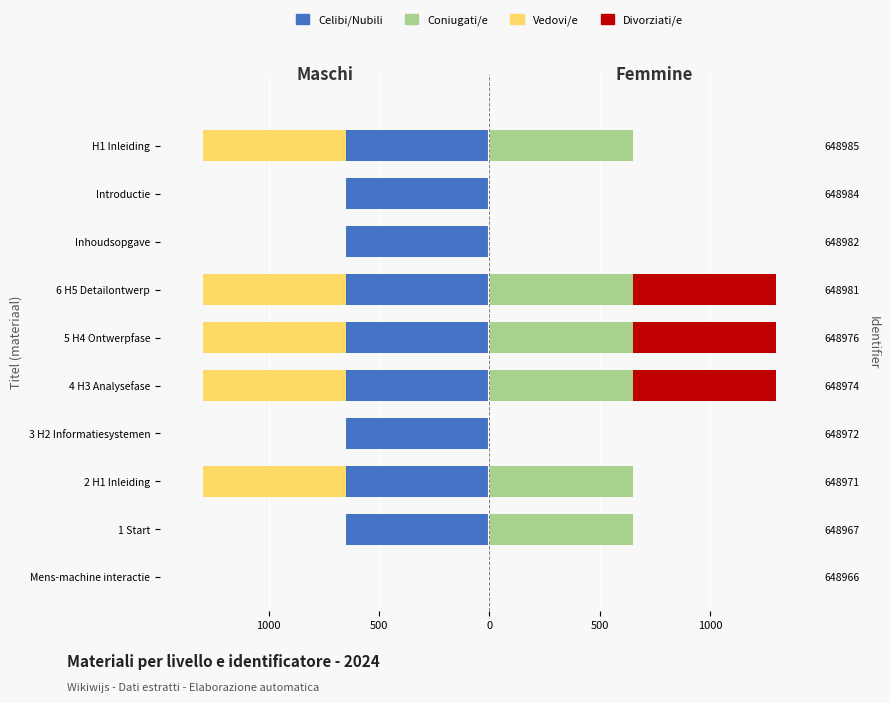

What is the total value across all series at 500?

-649.0